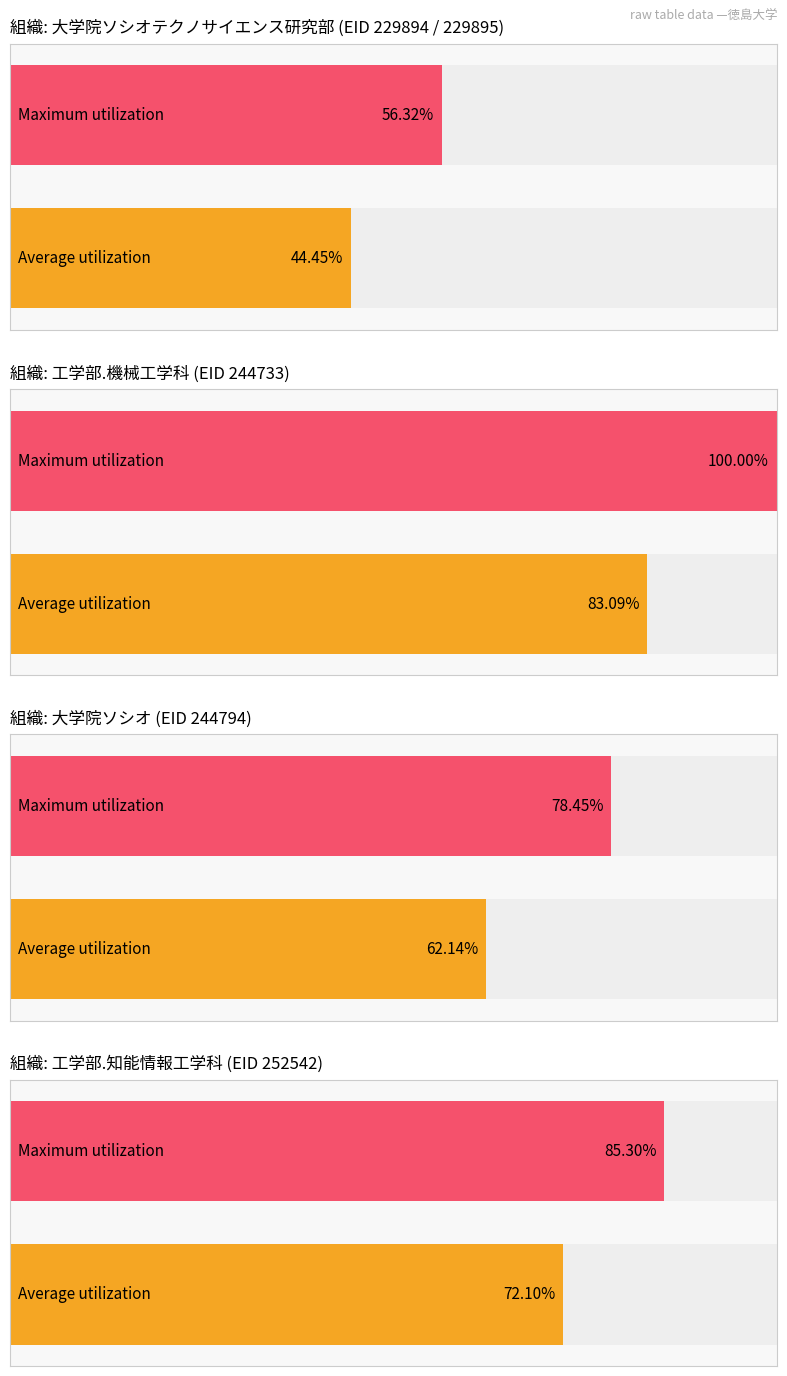

What is the label of the 1st bar from the left?

大学院ソシオテクノサイエンス研究部